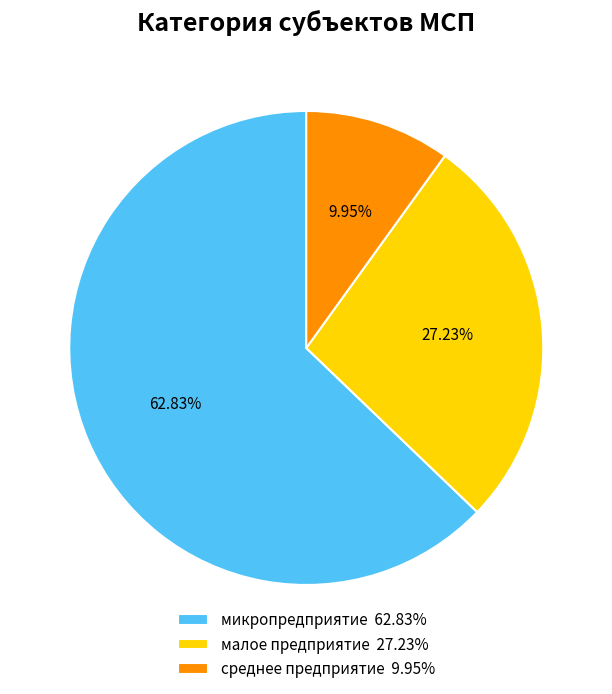

What is the majority slice?

микропредприятие